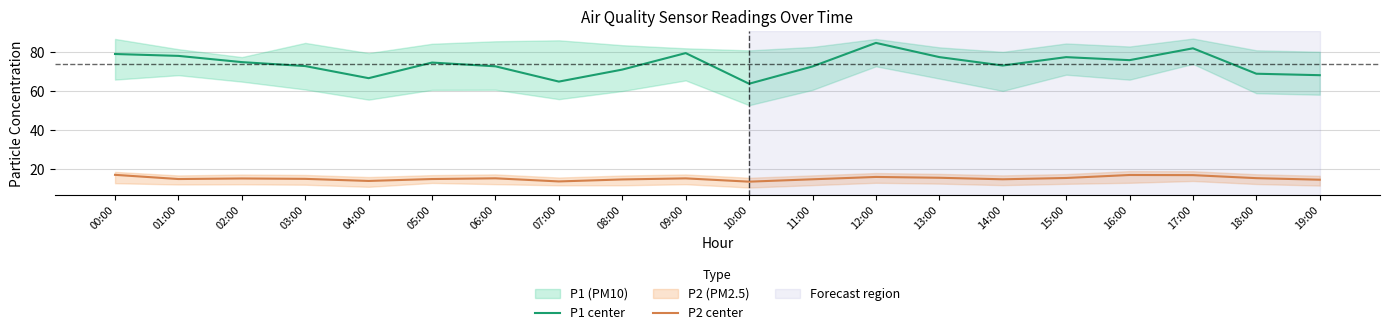

Reading left to right, transcribe all the data shown in this chart.

P1 center: 00:00=79.0	01:00=78.1	02:00=74.9	03:00=72.8	04:00=66.7	05:00=74.7	06:00=72.7	07:00=64.9	08:00=71.0	09:00=79.5	10:00=63.8	11:00=72.7	12:00=84.7	13:00=77.5	14:00=73.1	15:00=77.4	16:00=75.9	17:00=82.0	18:00=68.9	19:00=68.2
P2 center: 00:00=17.1	01:00=15.0	02:00=15.3	03:00=15.1	04:00=14.0	05:00=15.0	06:00=15.3	07:00=13.8	08:00=14.8	09:00=15.3	10:00=13.6	11:00=14.8	12:00=16.1	13:00=15.6	14:00=14.8	15:00=15.5	16:00=17.1	17:00=17.0	18:00=15.4	19:00=14.6